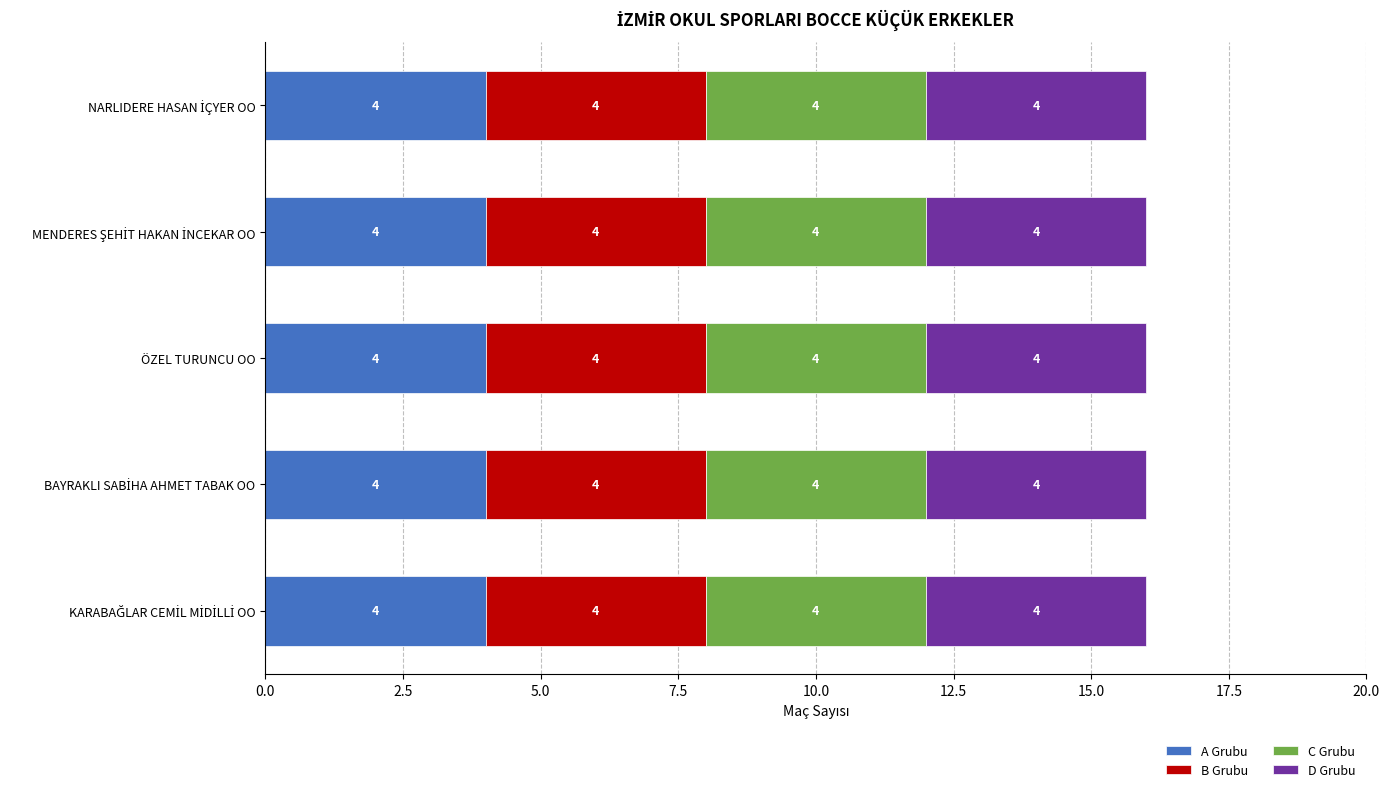

What is the label of the 2nd bar from the left?

BAYRAKLI SABİHA AHMET TABAK OO